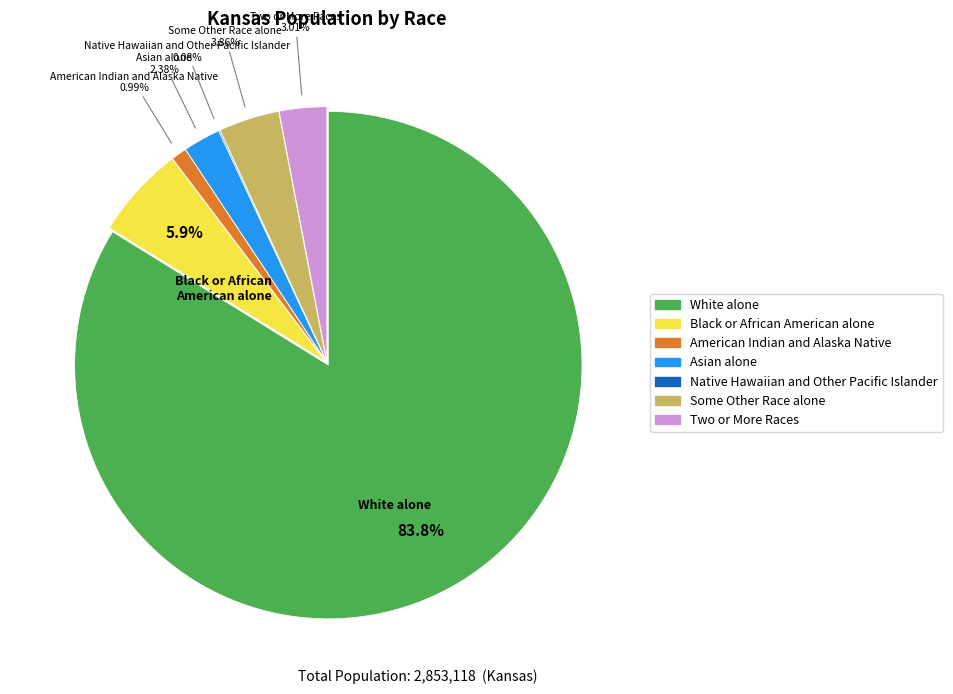

Which has a higher value, Two or More Races or White alone?

White alone